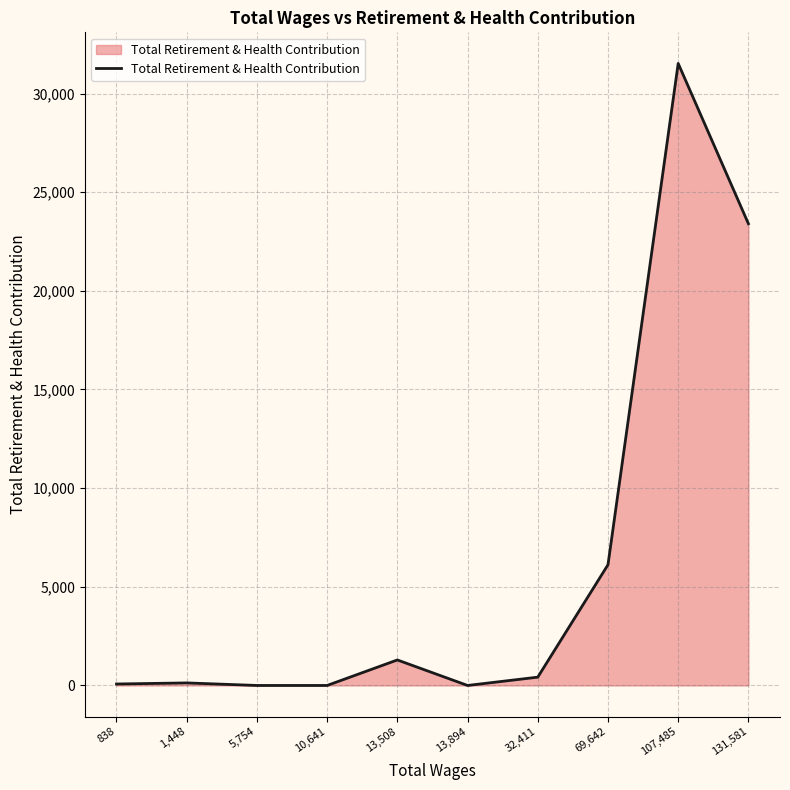

Between 131,581 and 69,642, which is larger?

131,581